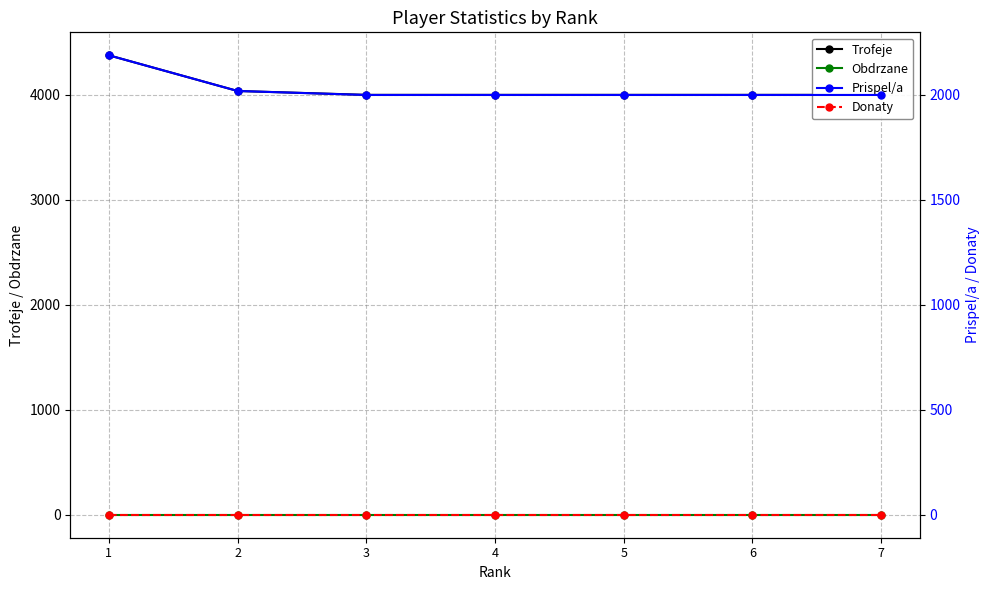

At how many categories does at least one series exceed 1632?

7